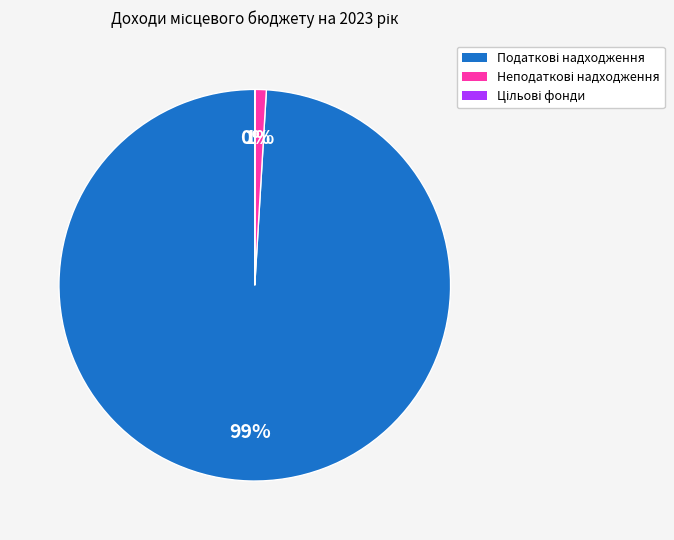

To the nearest percent, what is the difference between the largest and smallest slice percentages?

99%